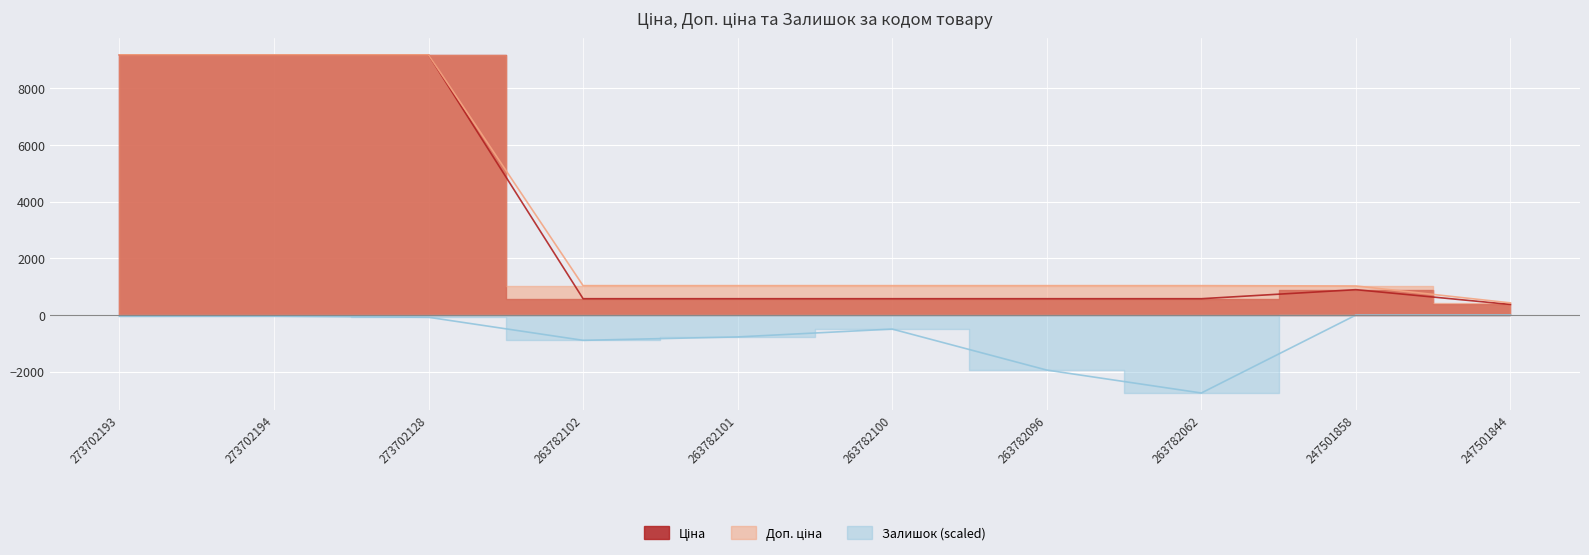

List the labels in order of Залишок value, smallest first.

263782062, 263782096, 263782102, 263782101, 263782100, 273702128, 273702193, 273702194, 247501858, 247501844